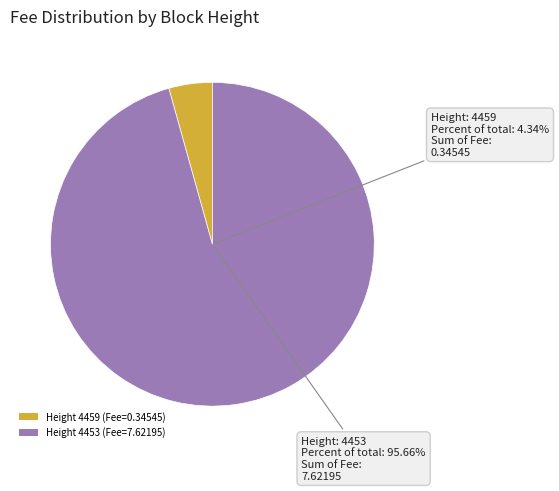

How many segments does this pie chart have?

2